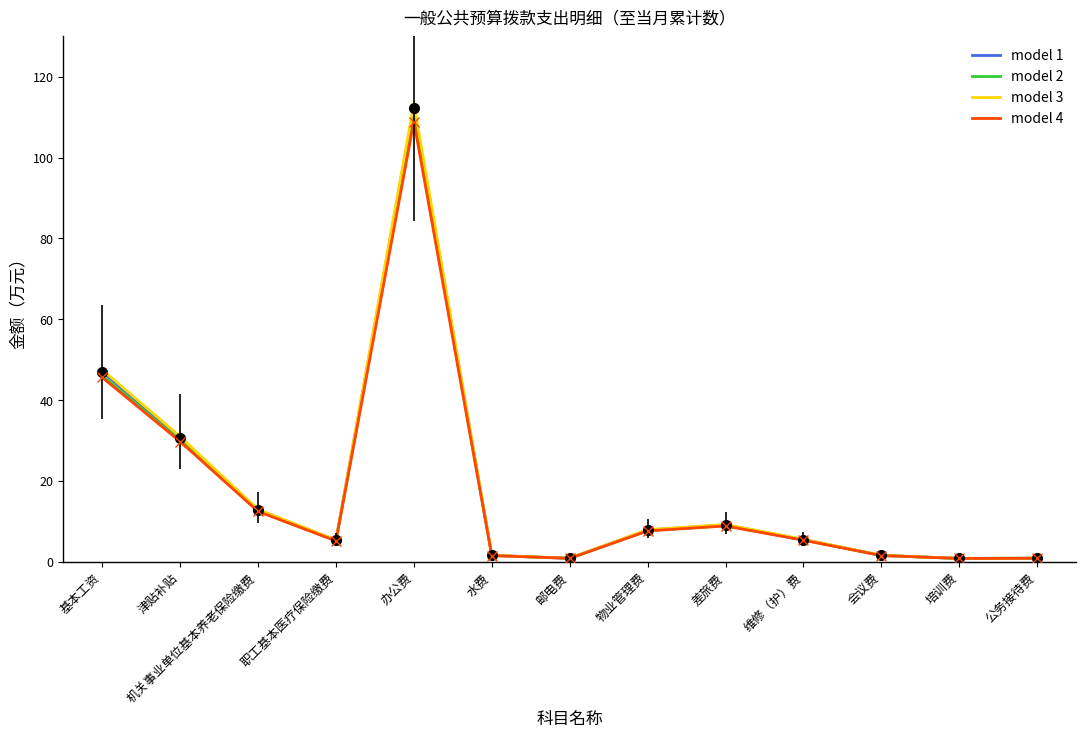

At which label does model 1 first exceed 5?

基本工资